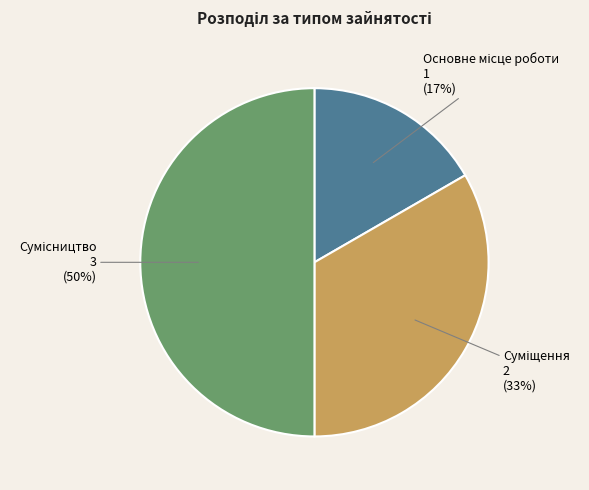

To the nearest percent, what is the difference between the largest and smallest slice percentages?

33%